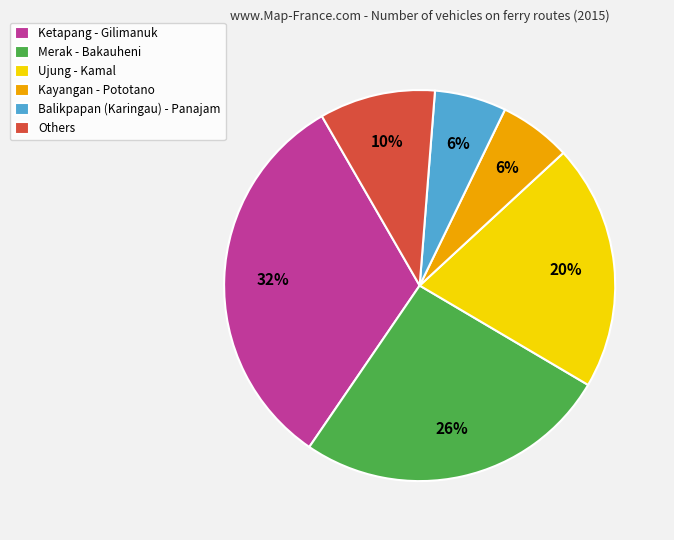

Count the number of slices in the pie.

6